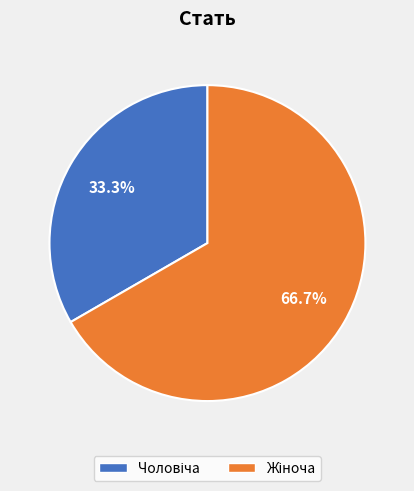

Is there any slice that represents more than half of the pie?

Yes